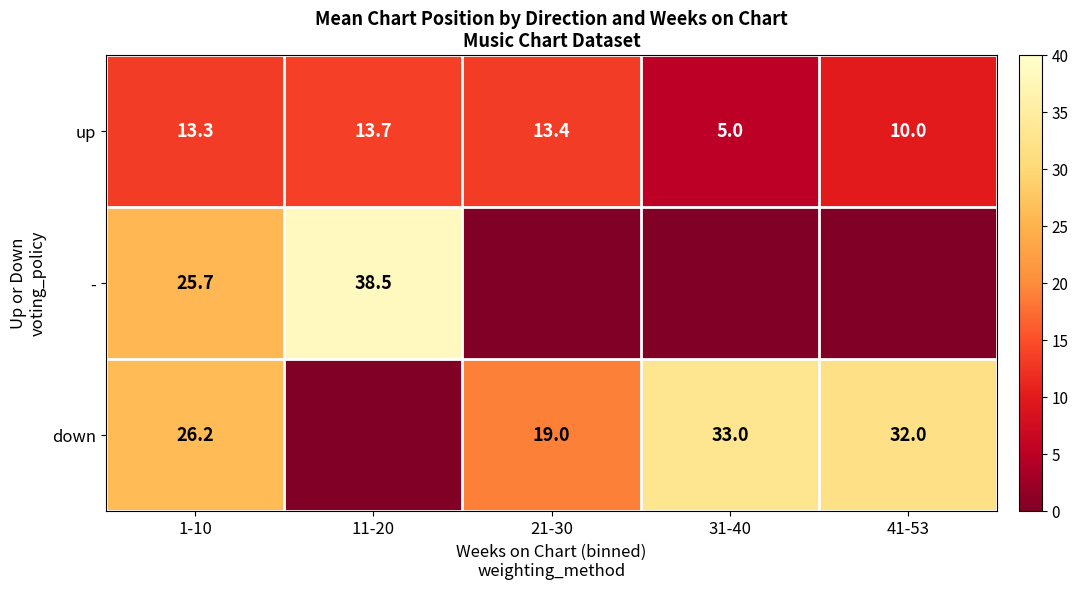

List the labels in order of up value, largest first.

11-20, 21-30, 1-10, 41-53, 31-40